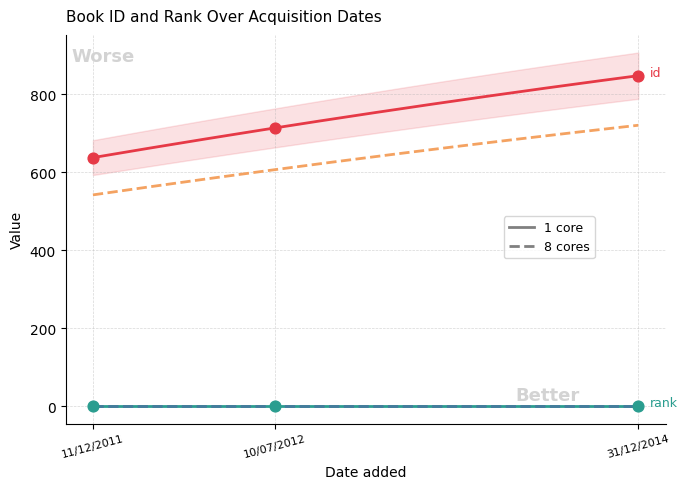

Between 11/12/2011 and 10/07/2012, which is larger?

10/07/2012